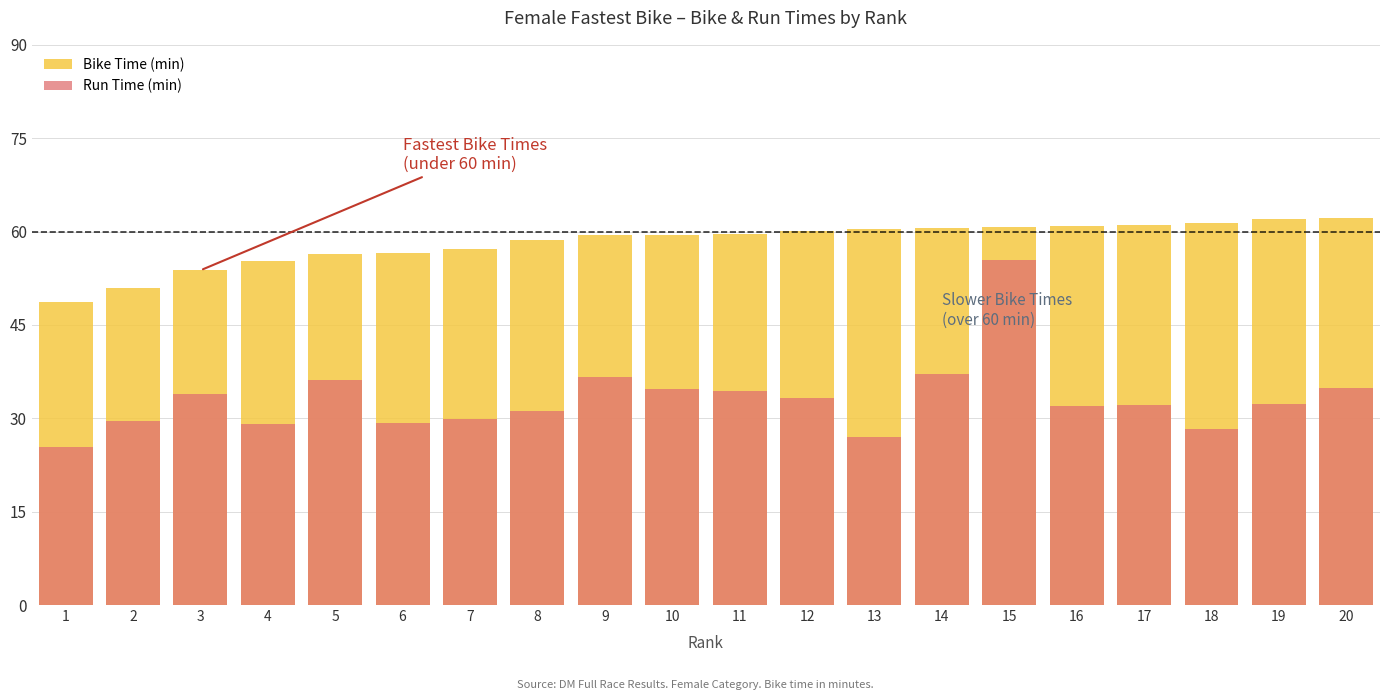

Which has a higher value, 5 or 19?

19